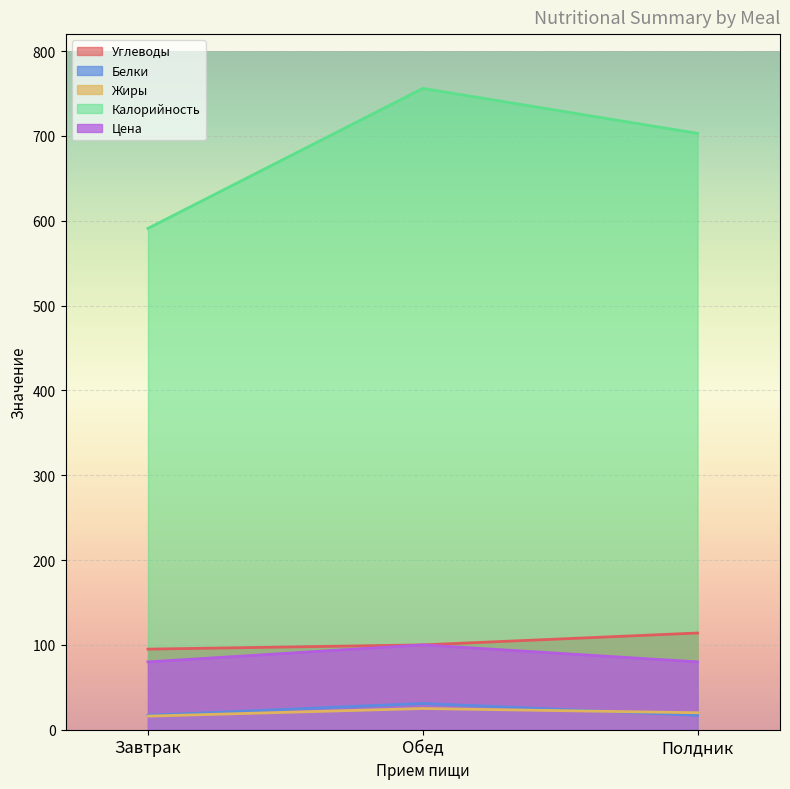

What is the total value across all series at Обед?

1012